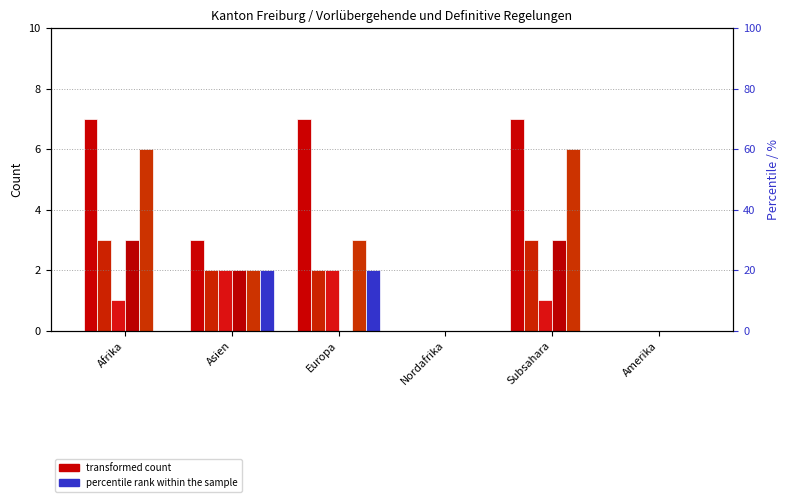

How many bars are there in each group?

6